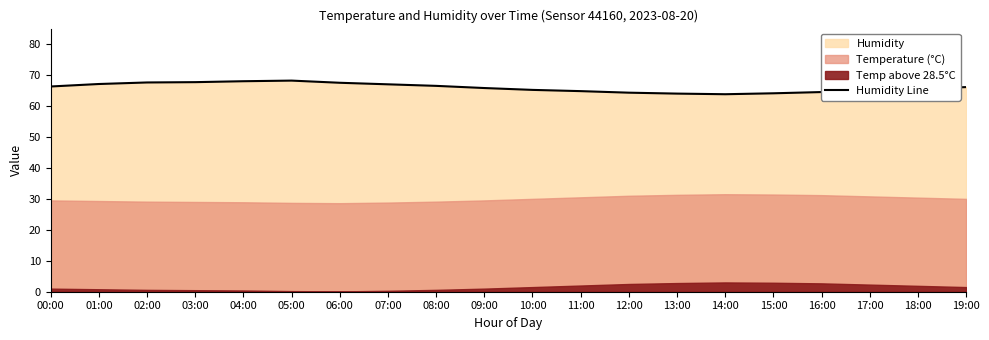

Is it true that Humidity Line equals 67.1 at 01:00?

True